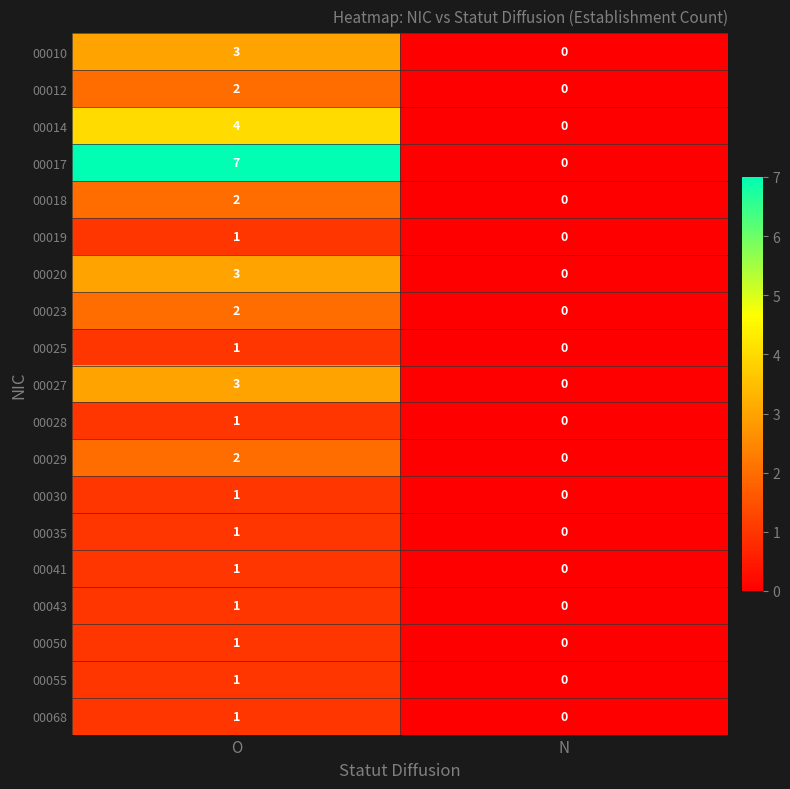

Is it true that 00018 equals 0 at N?

True